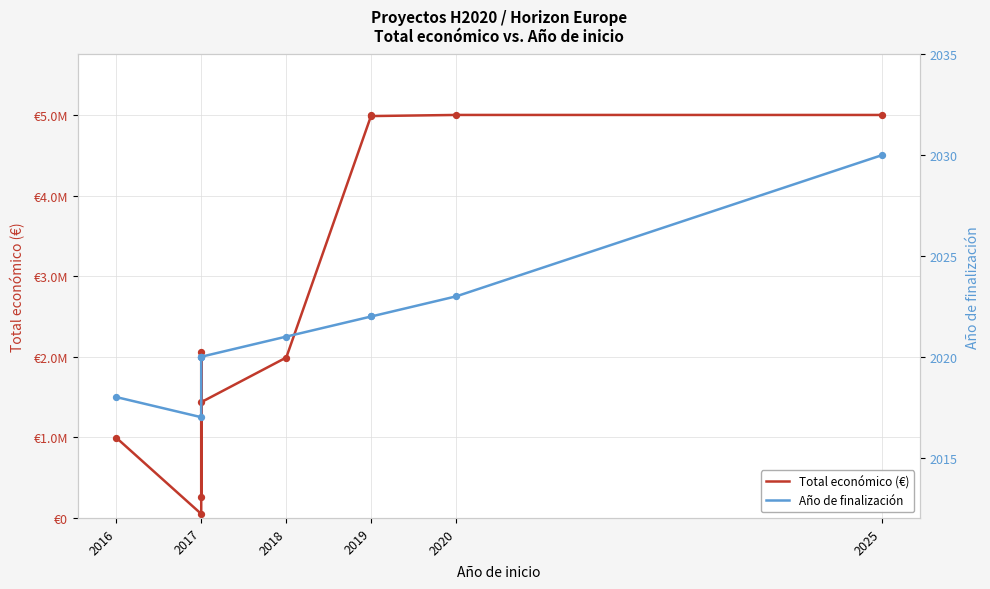

Which series contains the highest Y value?

Total económico (€)